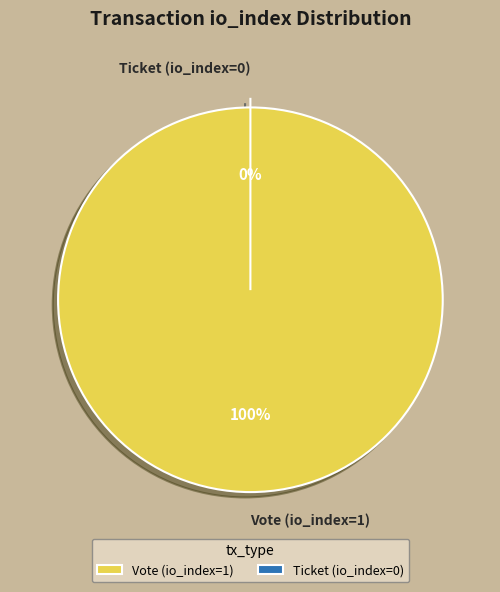

Count the number of slices in the pie.

2